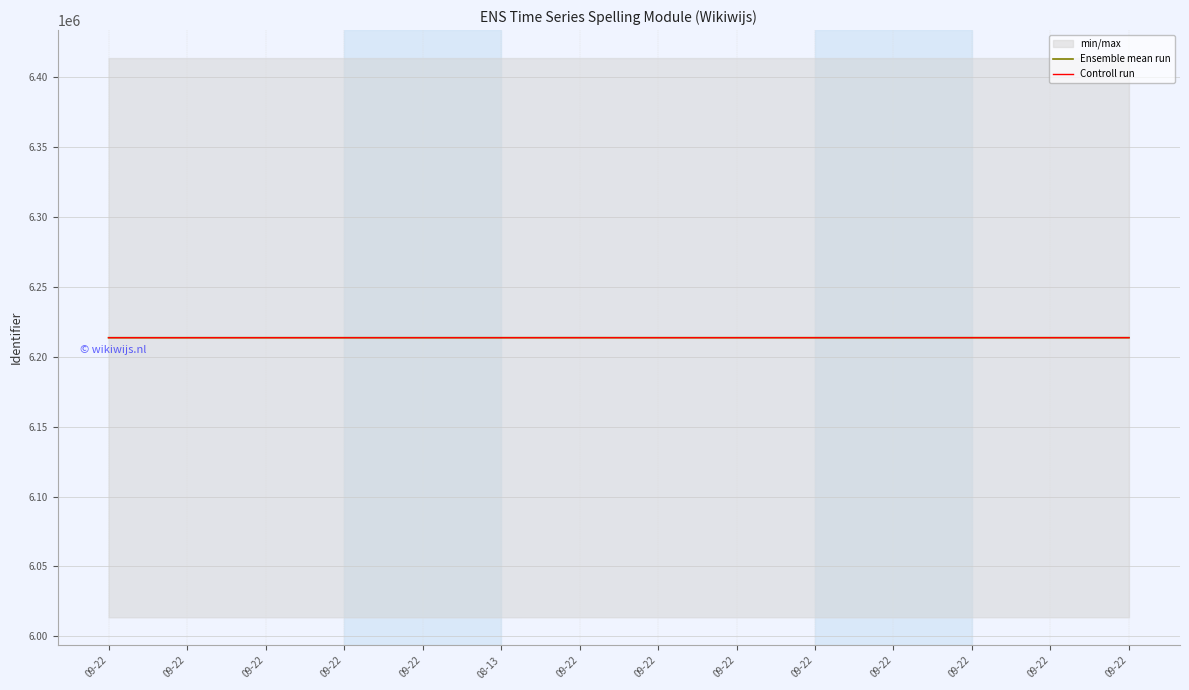

The Controll run series shows 1782111 at 09-22. True or false?

False